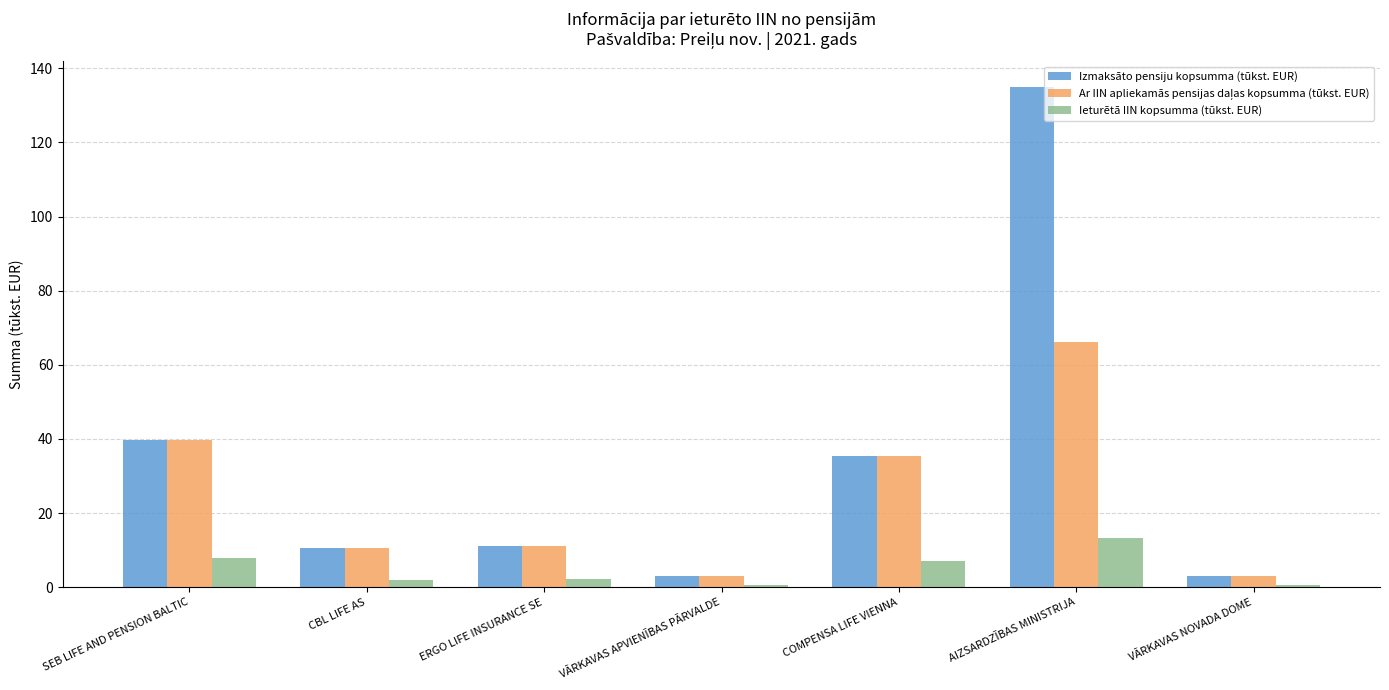

Which series has the largest total across all categories?

Izmaksāto pensiju kopsumma (tūkst. EUR)